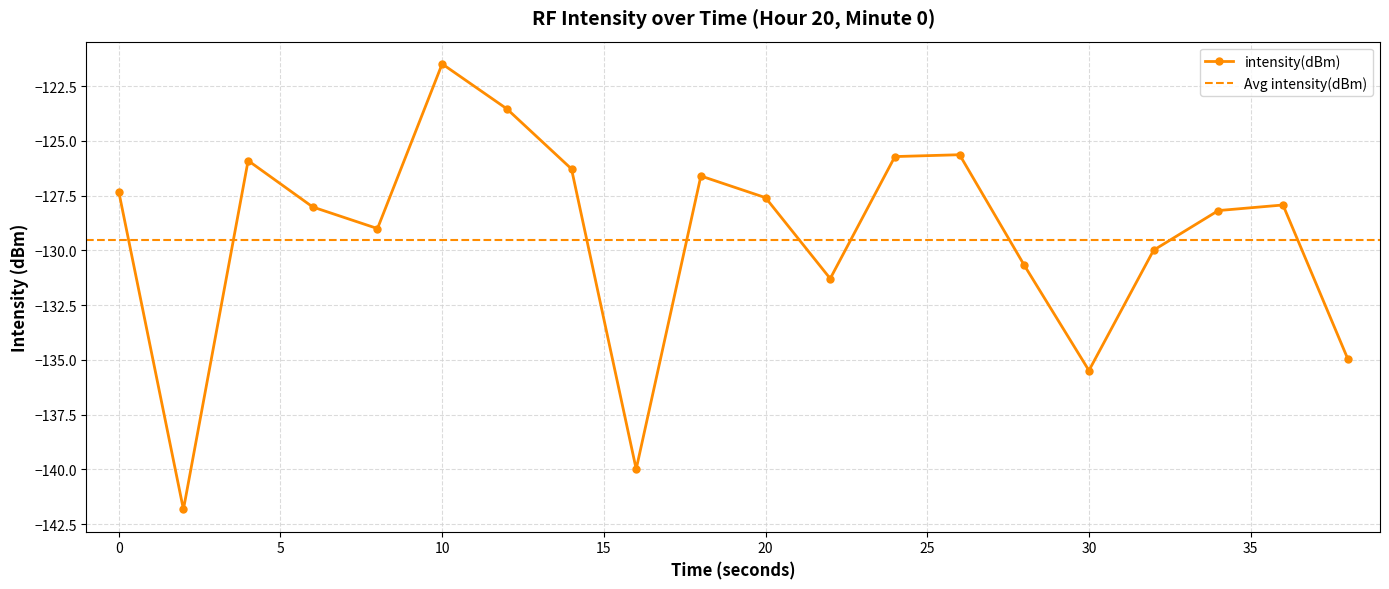

What is the smallest value displayed?

-141.8